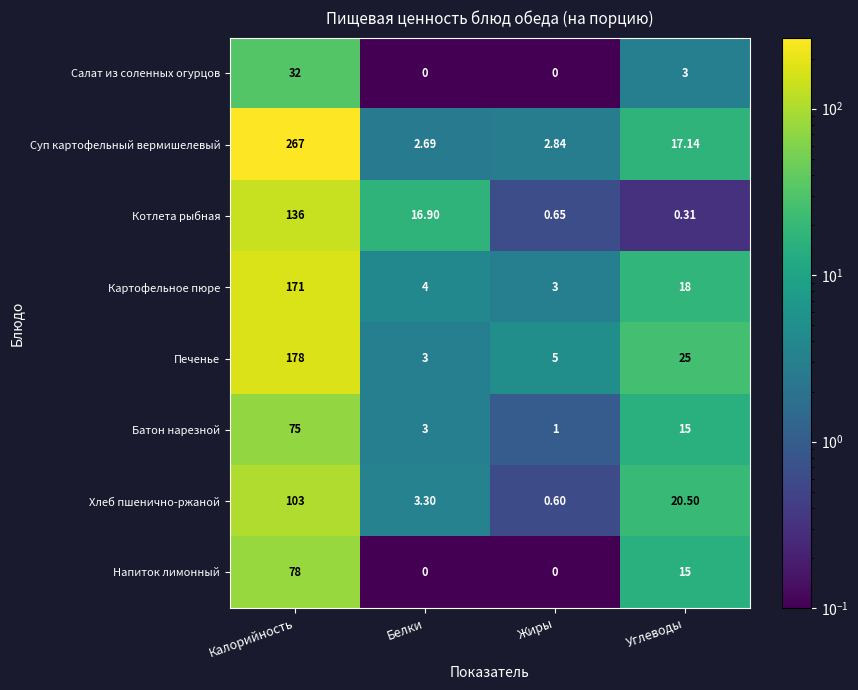

Which series has the widest spread of values?

Суп картофельный вермишелевый